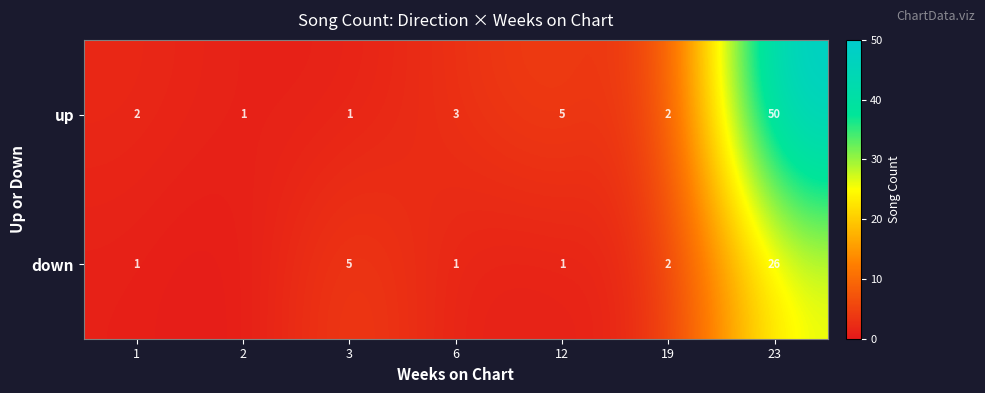

What is the difference between the maximum and minimum values in the up series?

49